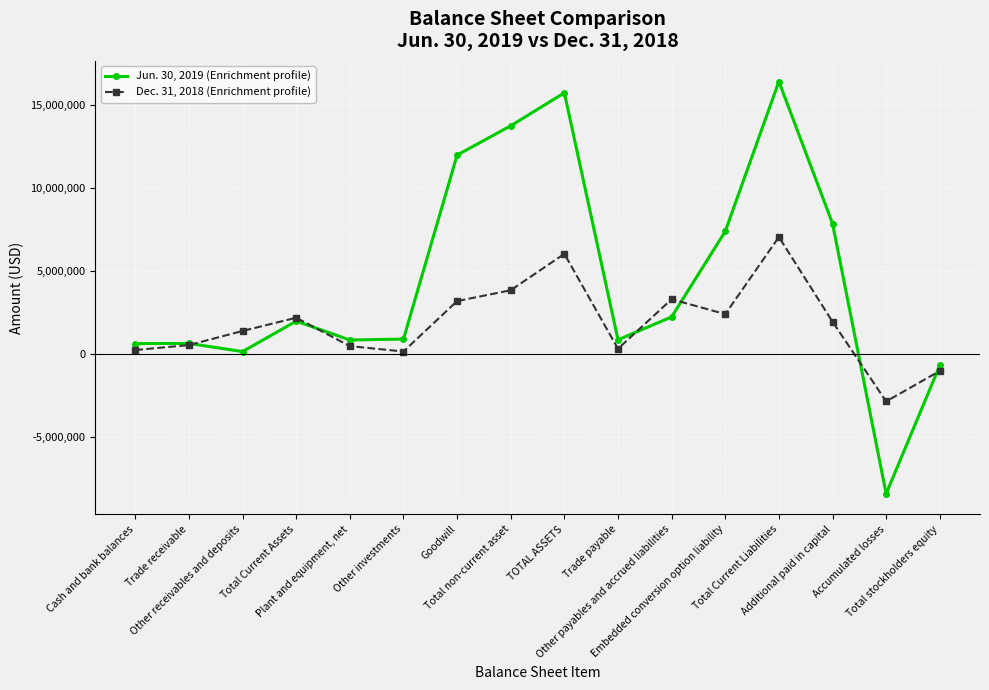

What is the minimum value shown in the chart?

-8412867